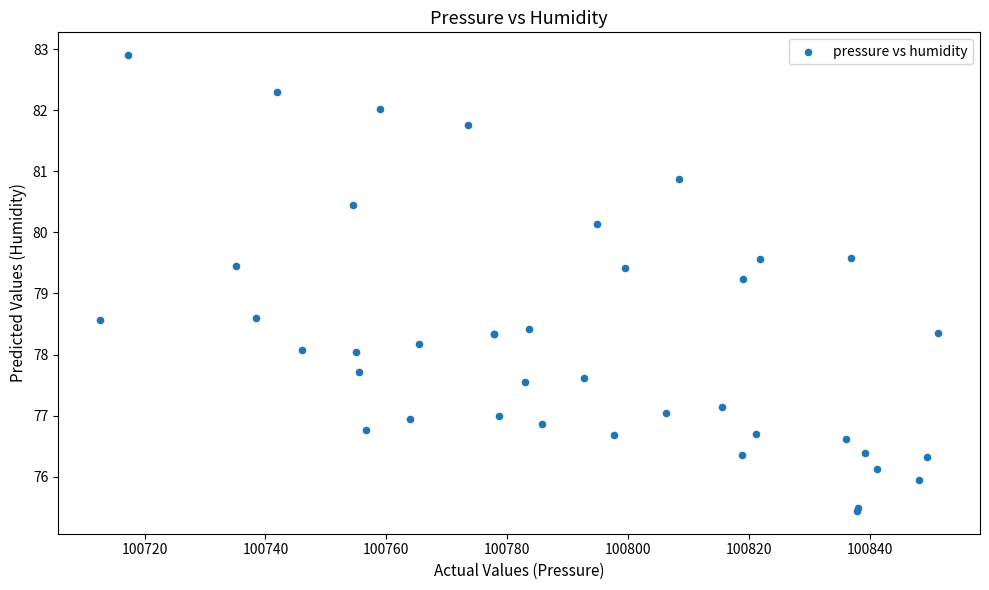

What Y value in the scatter plot is closest to 79?

79.2